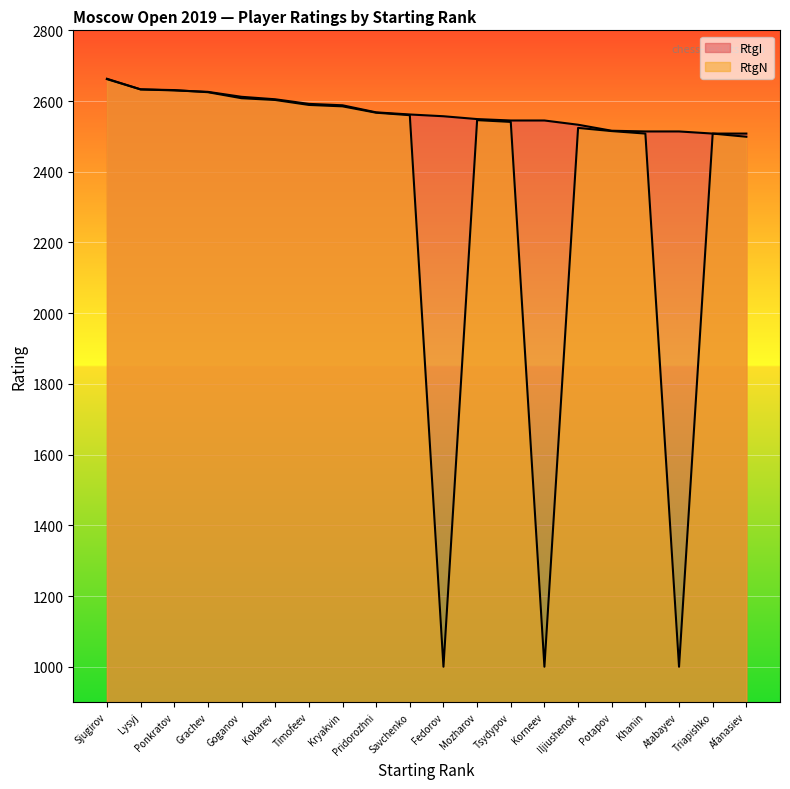

Which series has the largest total across all categories?

RtgI